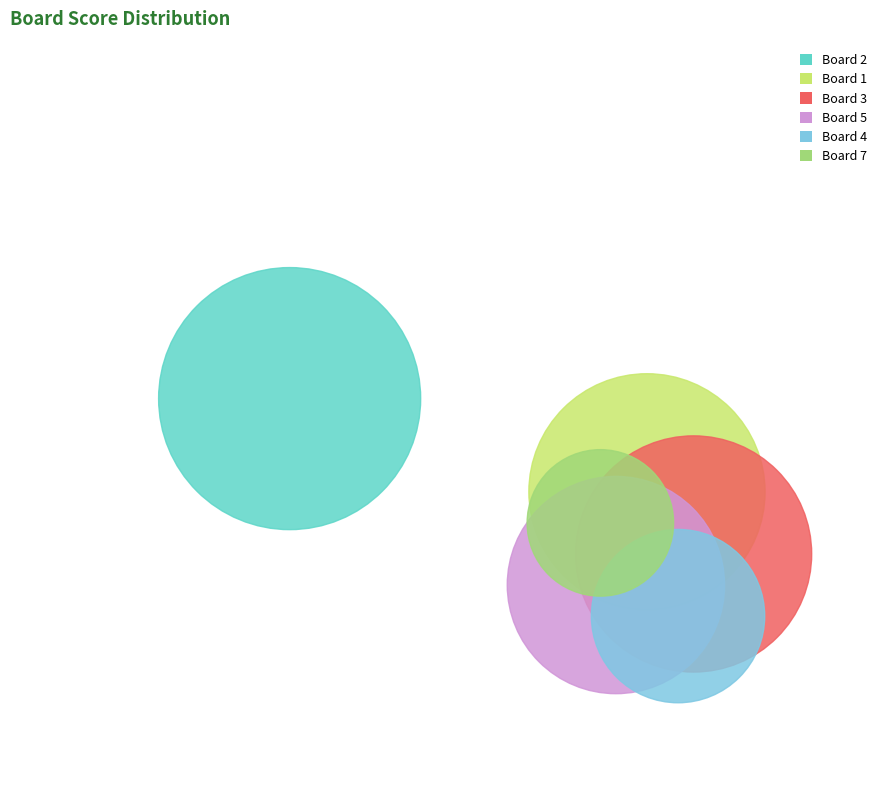

Does Board 3 represent more than half of the total?

No